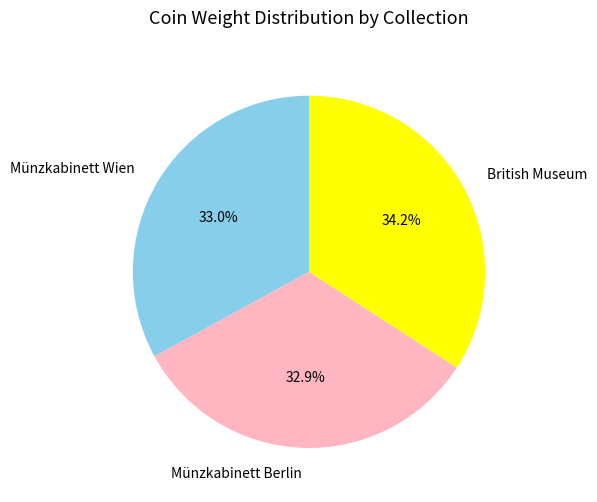

To the nearest percent, what is the difference between the largest and smallest slice percentages?

1%